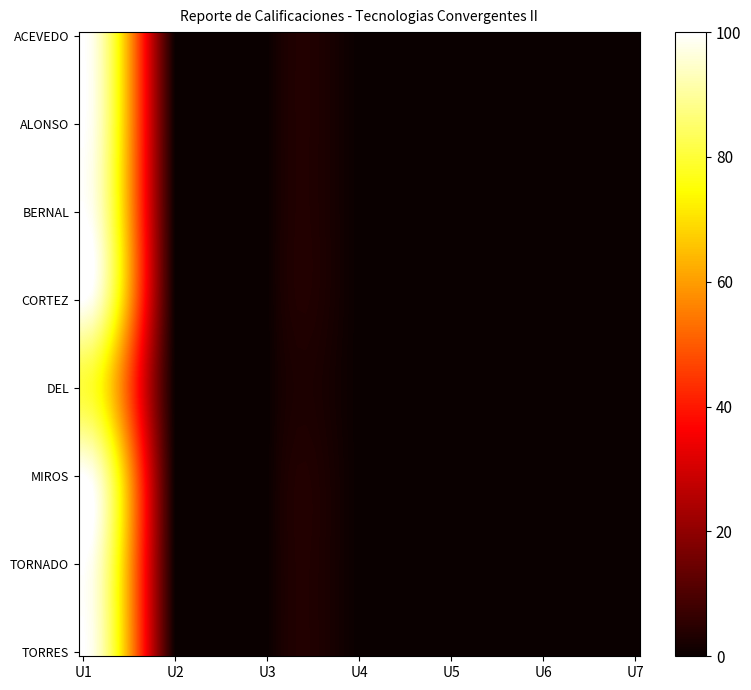

How many distinct data groups are displayed?

8